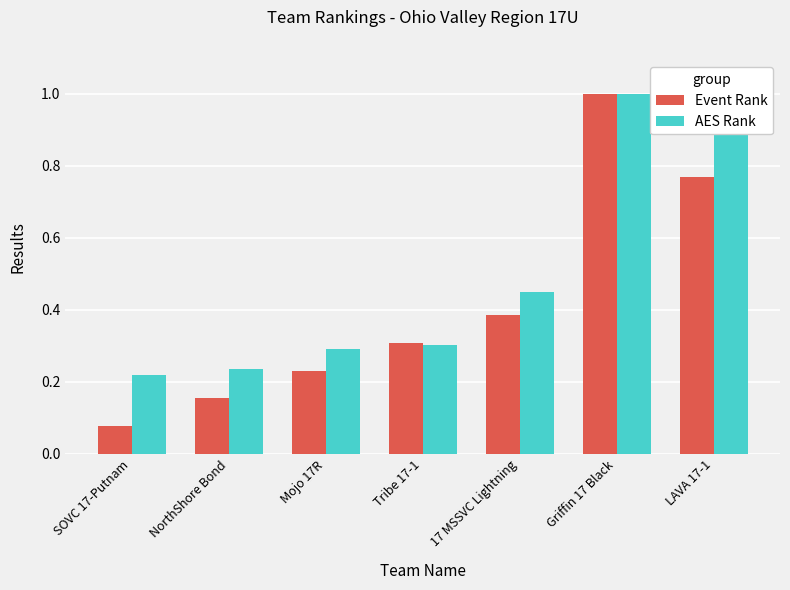

At how many categories does at least one series exceed 0?

7